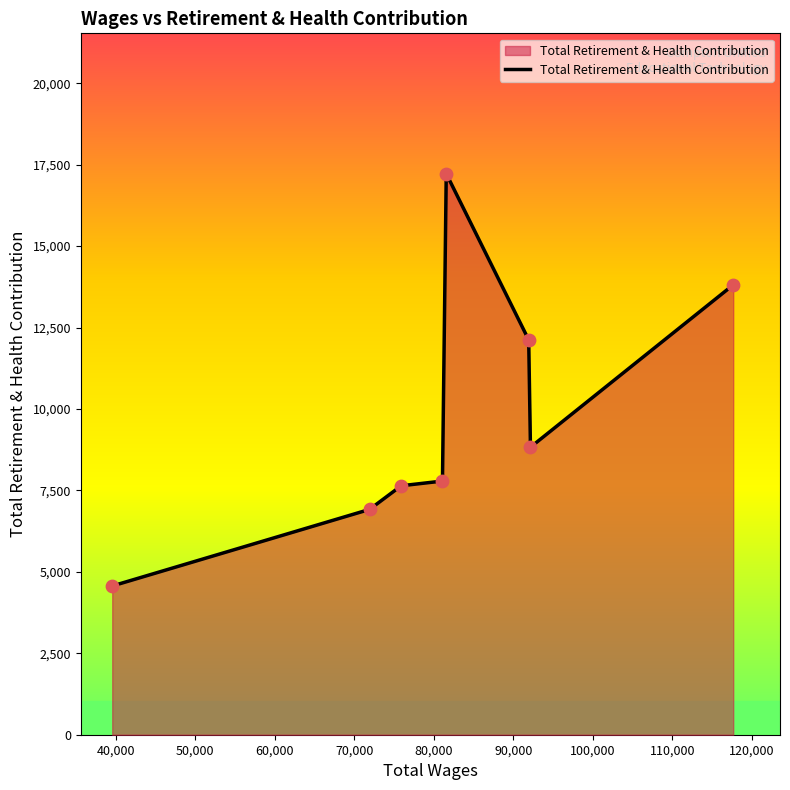

True or false: the data has more than 2 interior local peaks.

False